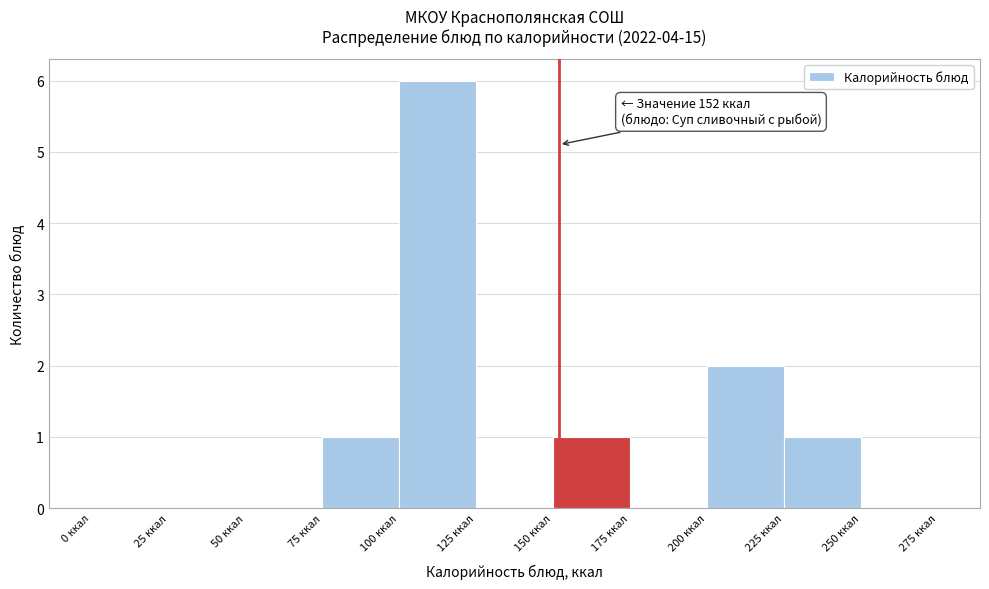

Which range on the x-axis has the tallest bar?

100 to 125